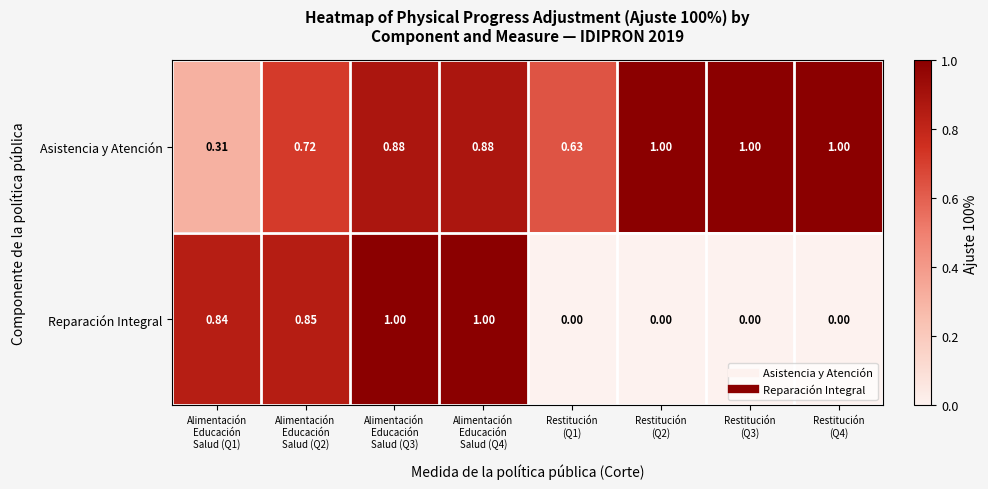

Which series changed the most between Alimentación
Educación
Salud (Q1) and Restitución
(Q4)?

Reparación Integral